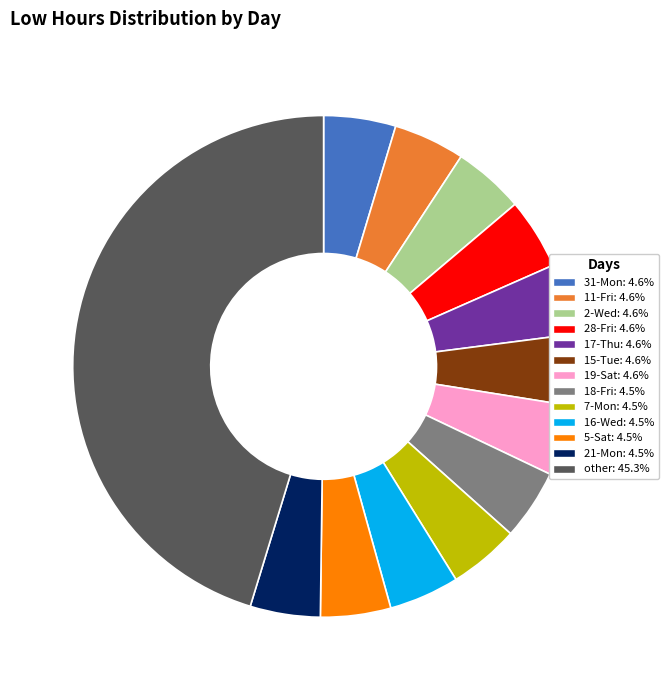

Do 15-Tue: 4.6% and 28-Fri: 4.6% together represent more than half of the pie?

No